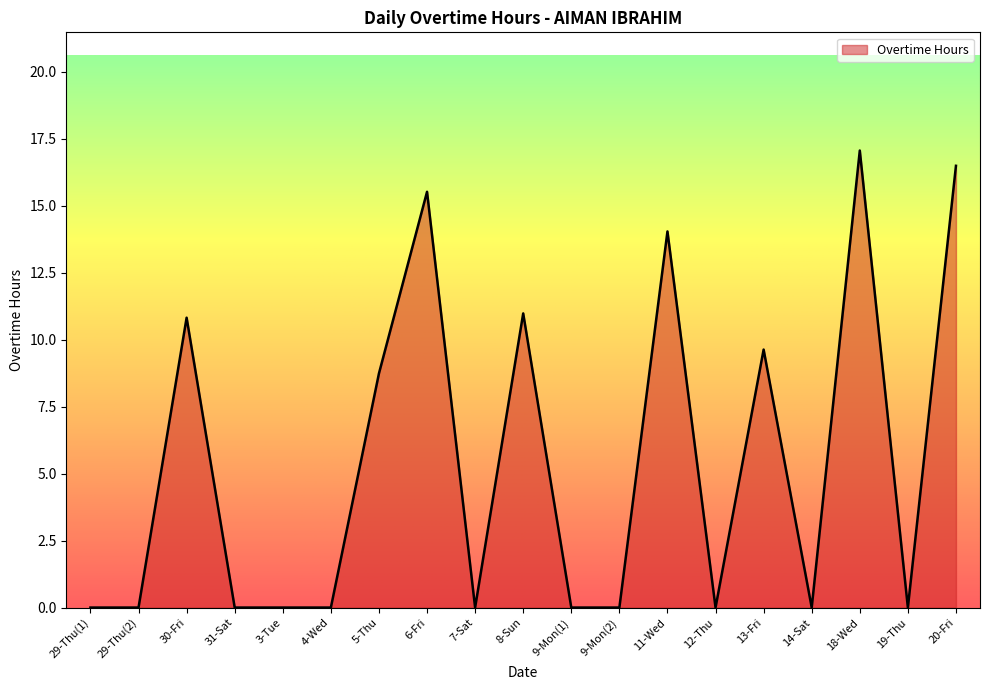

Reading left to right, transcribe all the data shown in this chart.

0.0	0.0	10.8	0.0	0.0	0.0	8.7	15.5	0.0	11.0	0.0	0.0	14.0	0.0	9.6	0.0	17.1	0.0	16.5